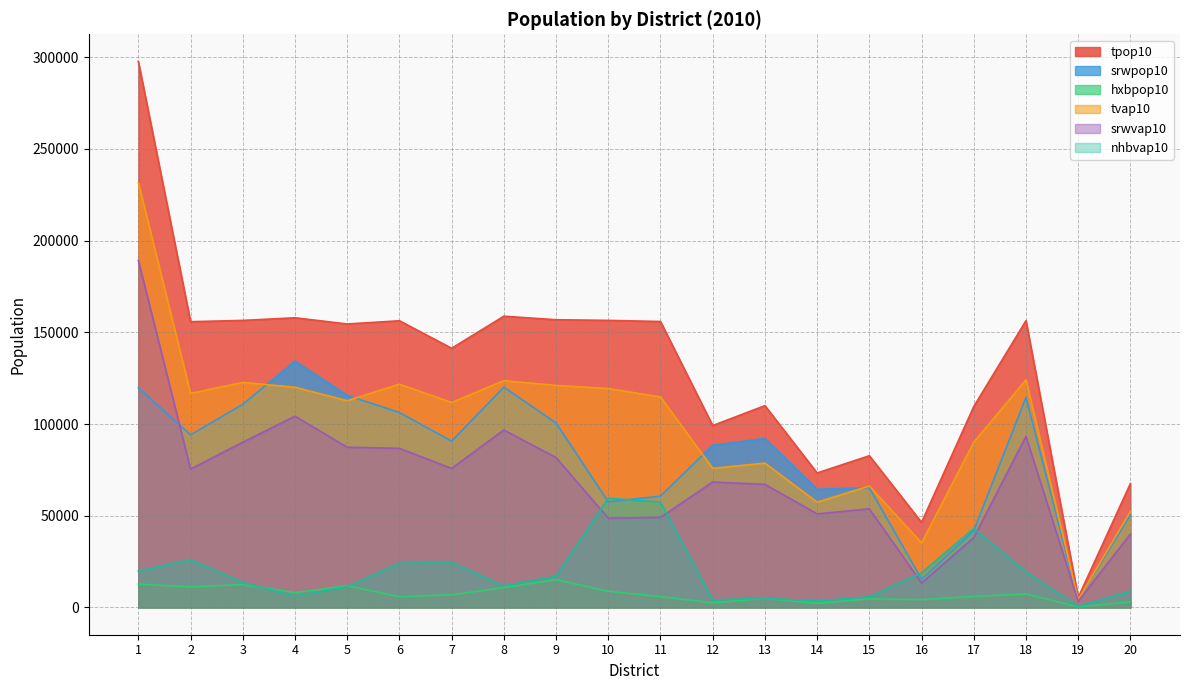

What is the difference between the highest and lowest values at 8?

147921